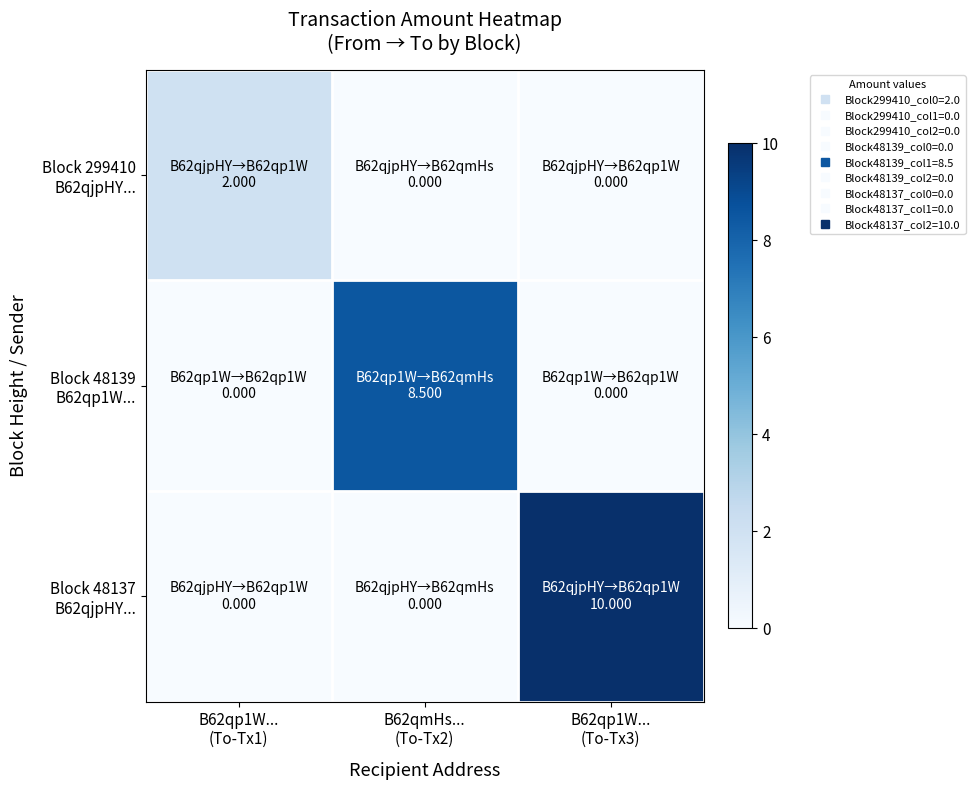

At which category does the chart reach its minimum across all series?

B62qmHs...
(To-Tx2)